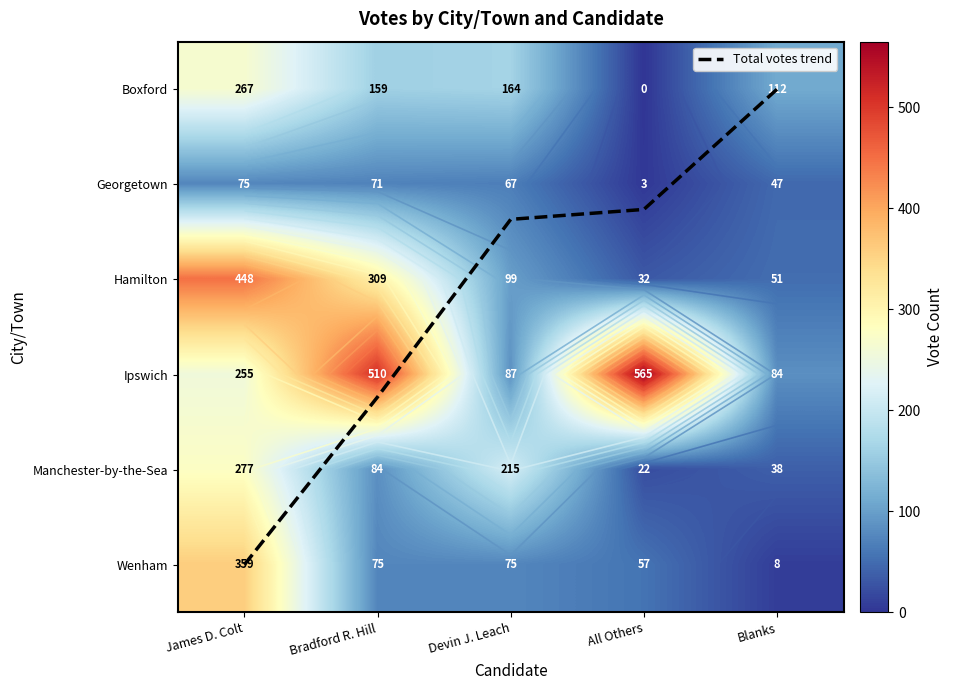

What is the difference between the Manchester-by-the-Sea values at All Others and Devin J. Leach?

193.0